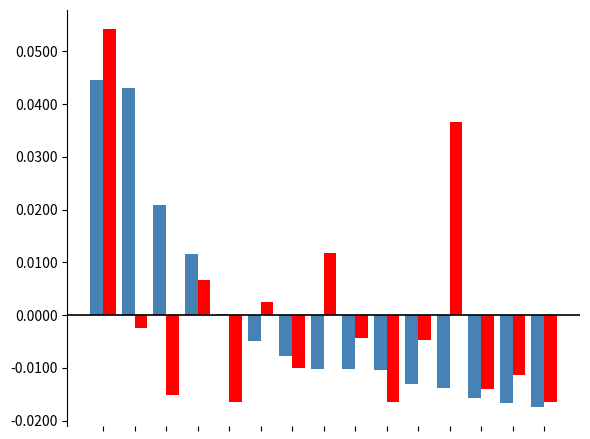

Reading left to right, what are all the values shown in this chart?

Weight (%): 0=0.0	1=0.0	2=0.0	3=0.0	4=0.0	5=-0.0	6=-0.0	7=-0.0	8=-0.0	9=-0.0	10=-0.0	11=-0.0	12=-0.0	13=-0.0	14=-0.0
Price: 0=0.1	1=-0.0	2=-0.0	3=0.0	4=-0.0	5=0.0	6=-0.0	7=0.0	8=-0.0	9=-0.0	10=-0.0	11=0.0	12=-0.0	13=-0.0	14=-0.0